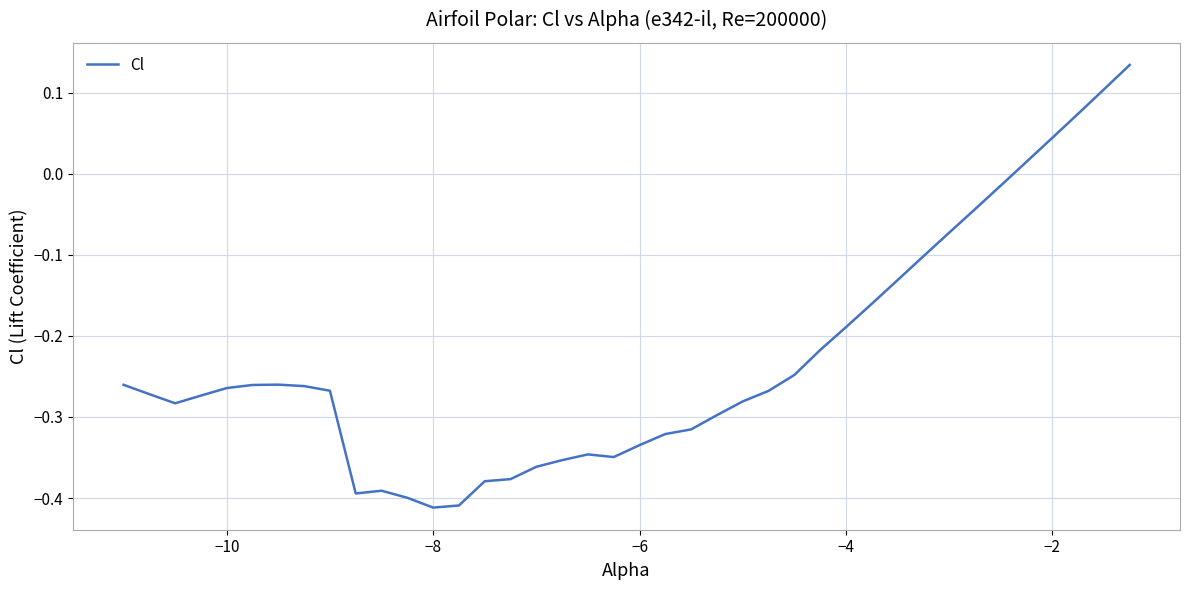

What is the difference between the maximum and minimum values?

0.5